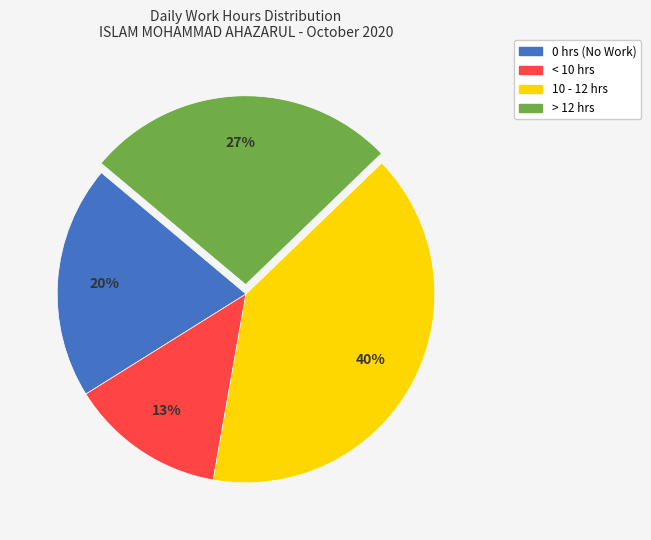

To the nearest percent, what is the difference between the largest and smallest slice percentages?

27%